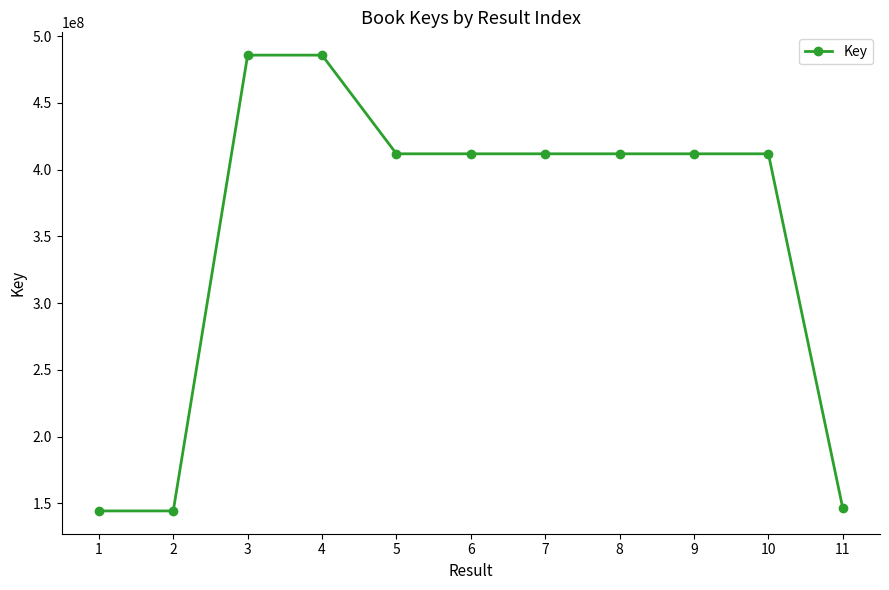

What is the value of the 11th point from the left?

146334984